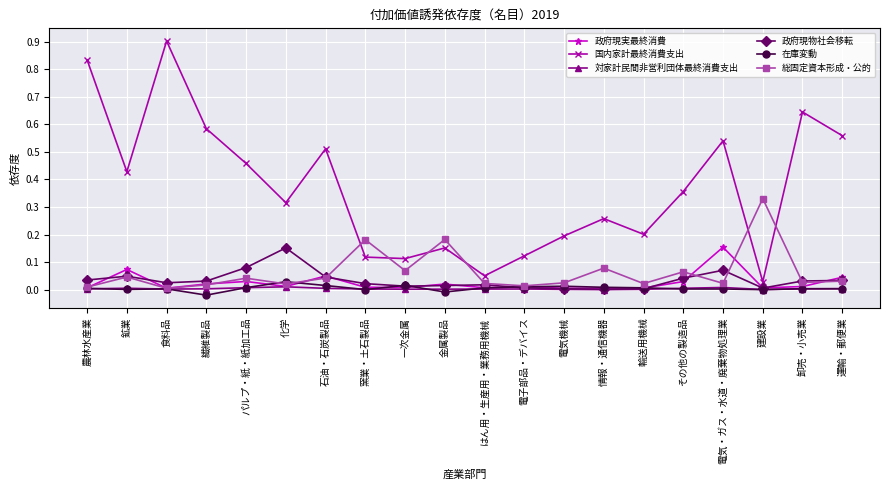

Where is 国内家計最終消費支出 nearest to the value 0?

建設業